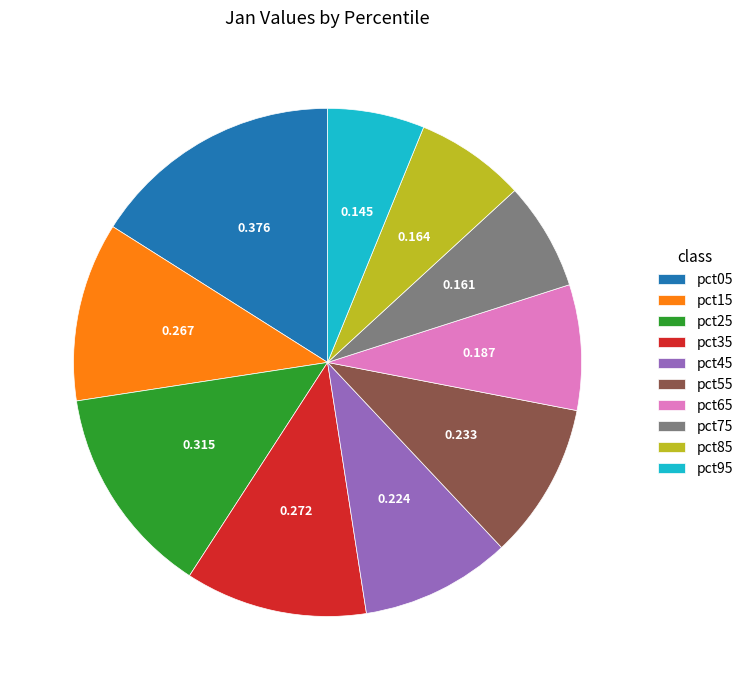

Combined, do pct15 and pct65 account for over 50%?

No